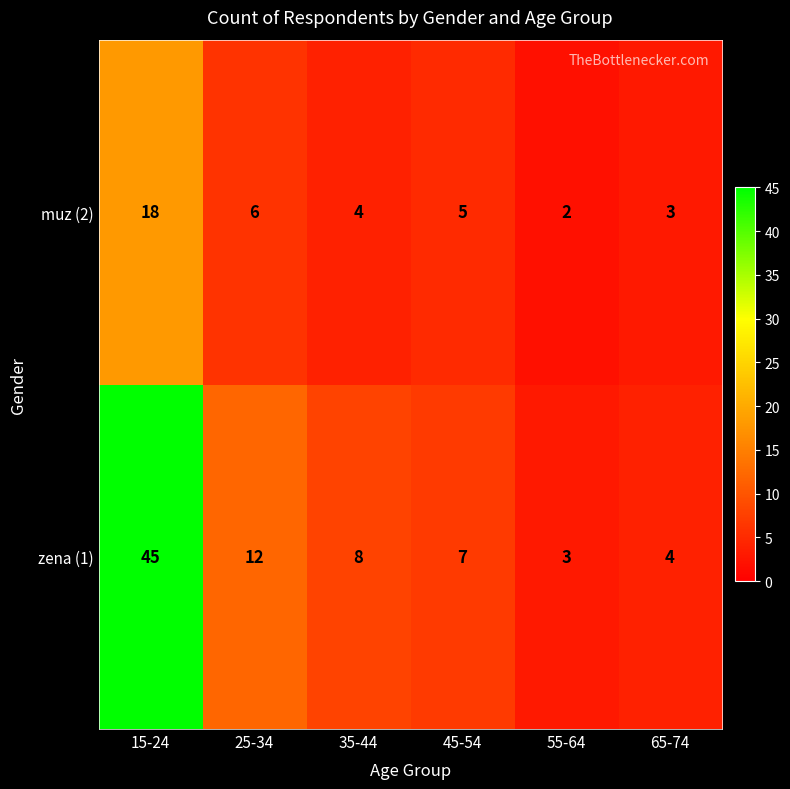

Rank the series by their average value, from highest to lowest.

zena (1), muz (2)